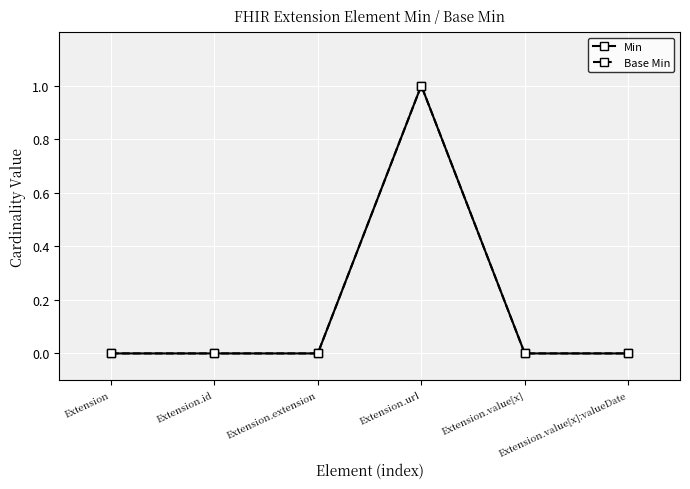

Between Extension.value[x] and Extension, which is larger?

Extension.value[x]